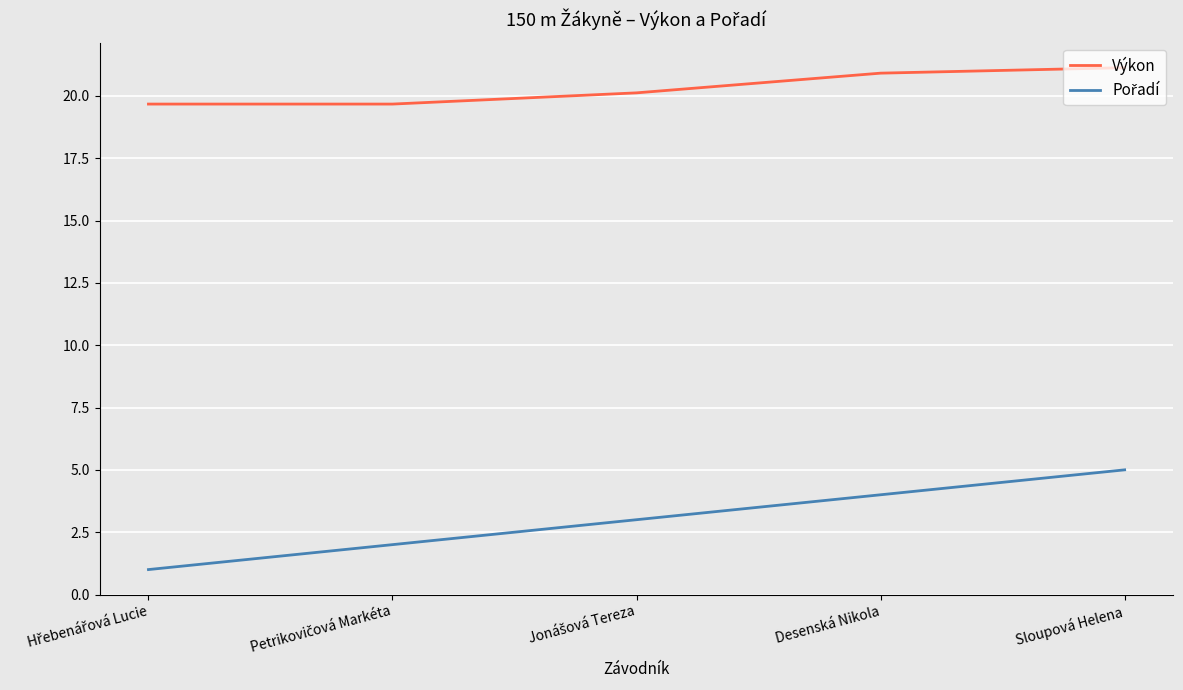

True or false: Výkon has a value of 11.9 at Sloupová Helena.

False